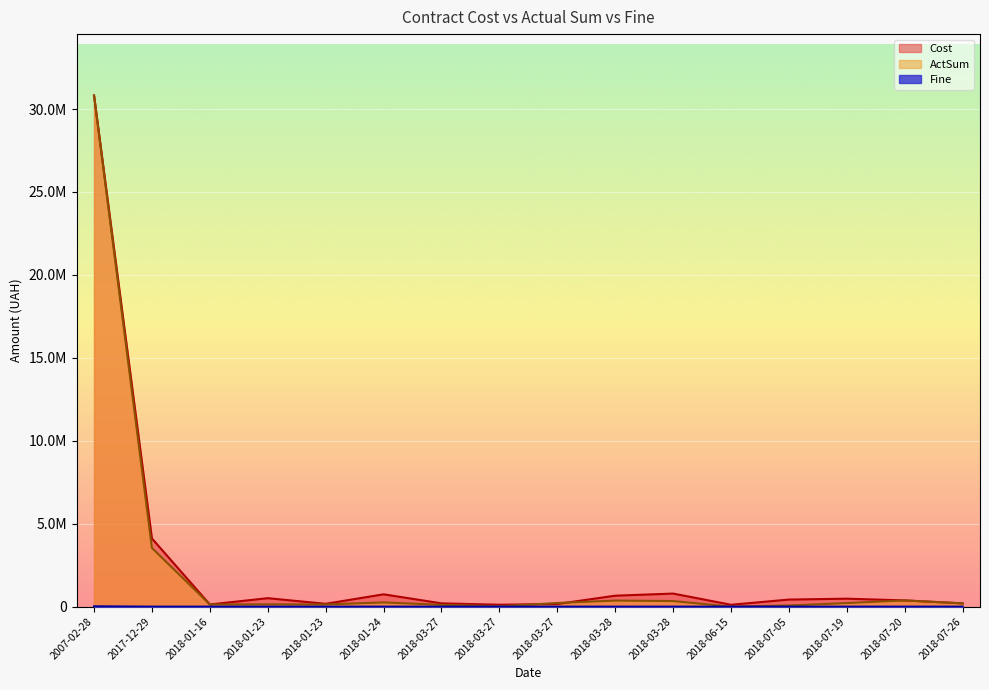

Which series has the largest total across all categories?

Cost